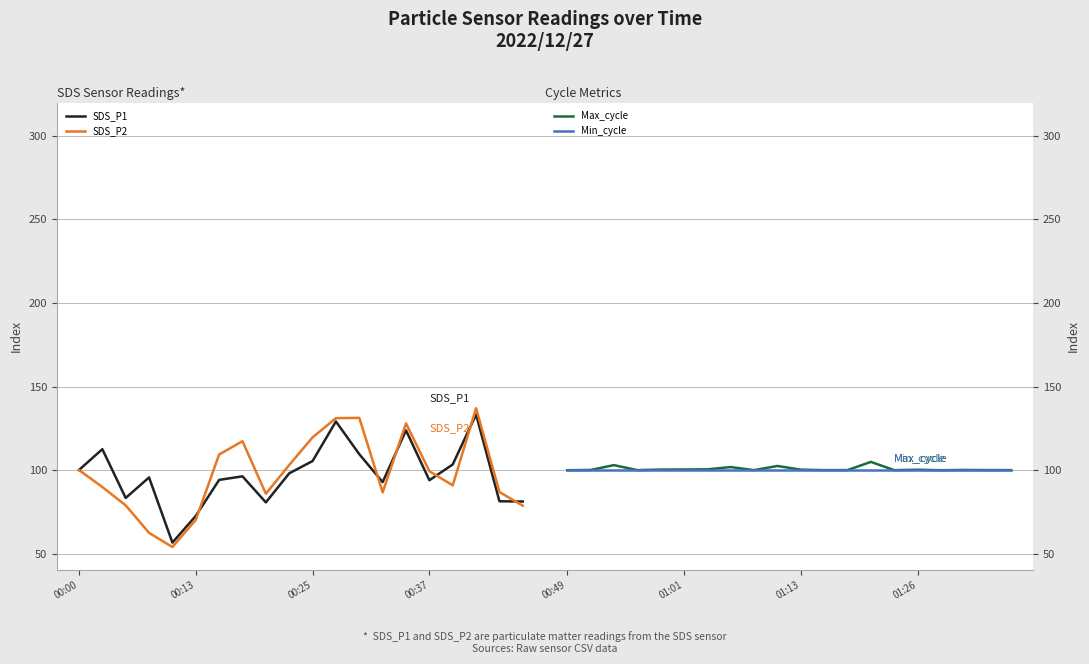

What is the highest value of the SDS_P1 series?

133.2